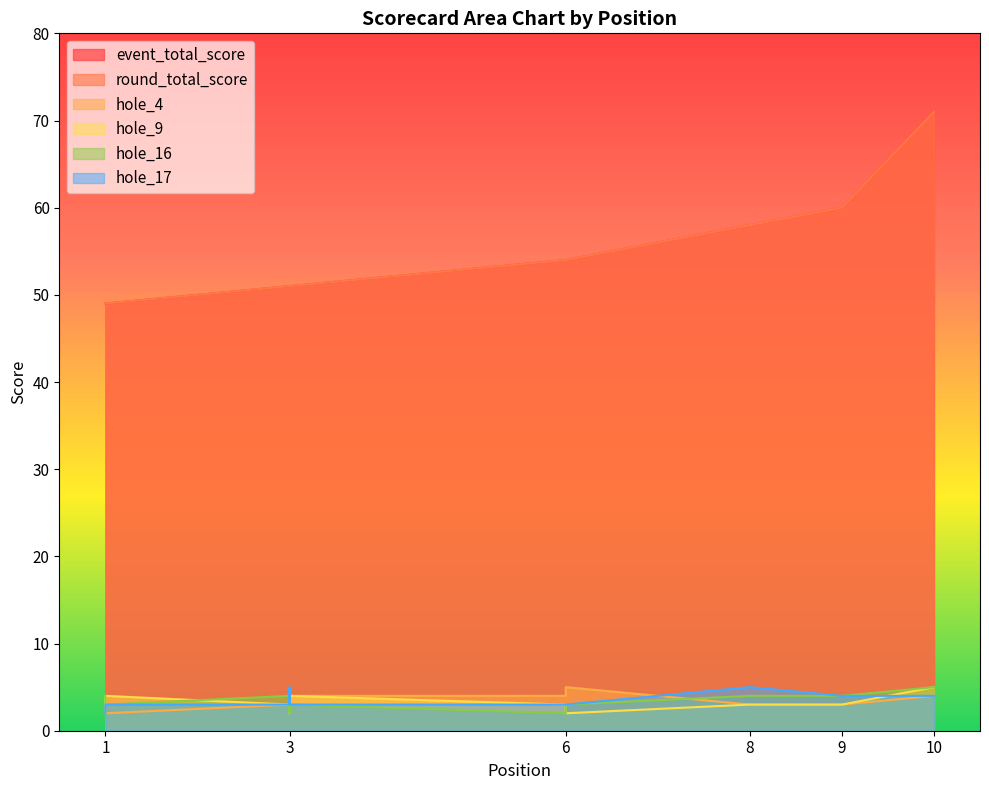

How many interior local peaks does the hole_17 series have?

2